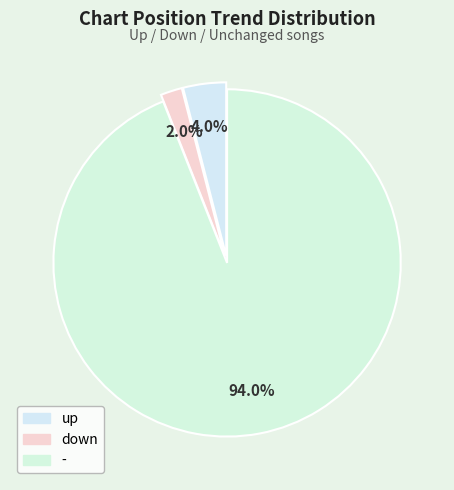

To the nearest percent, what percentage of the pie is down?

2%